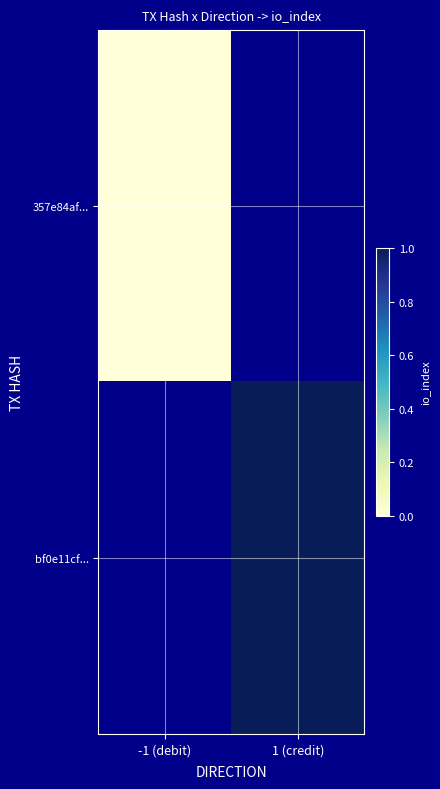

Which category has the lowest value across all series?

-1 (debit)